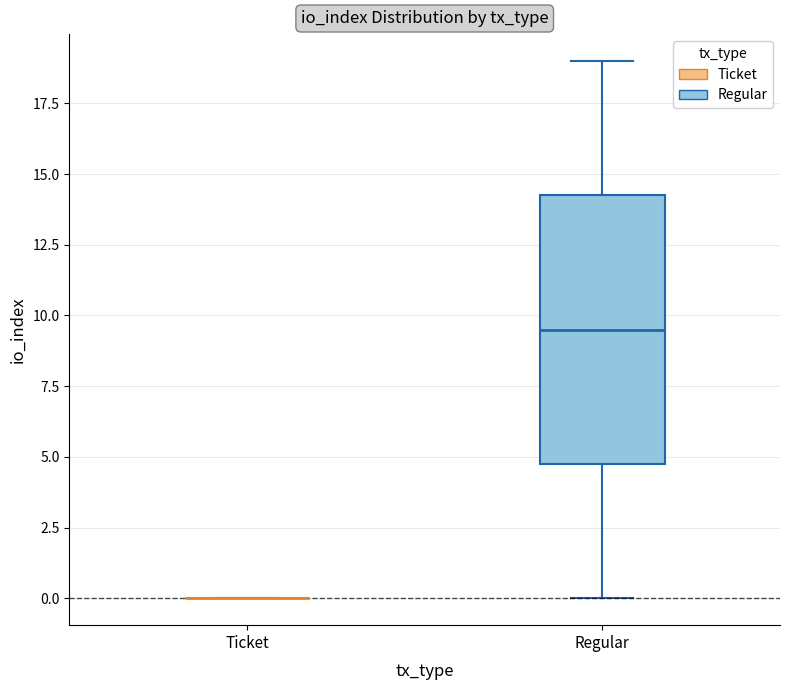

Reading left to right, transcribe this box plot: for each box, give where its median line is, the range the box spans, and where its two whiskers end, as read against the y-axis. The values are not printed on the chart, so give them approximately, as read against the axis.

Ticket: box collapsed to a line at 0.0, whiskers 0.0 to 0.0
Regular: median 9.5, box 5.0 to 14.5, whiskers 0.0 to 19.0